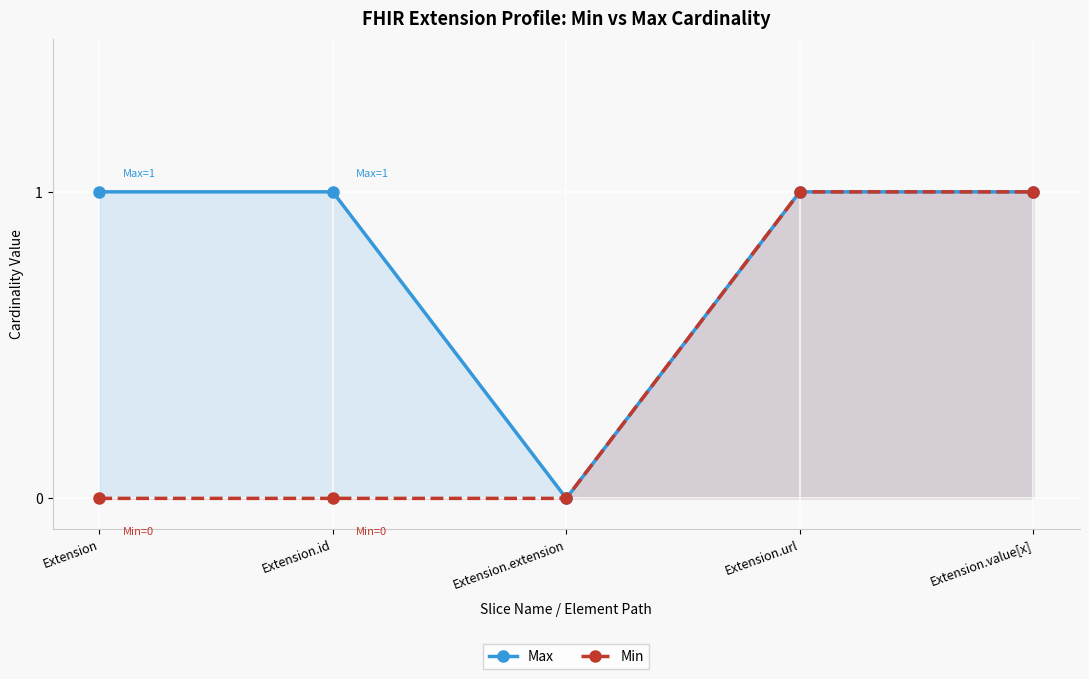

What is the difference between the Min values at Extension.value[x] and Extension?

1